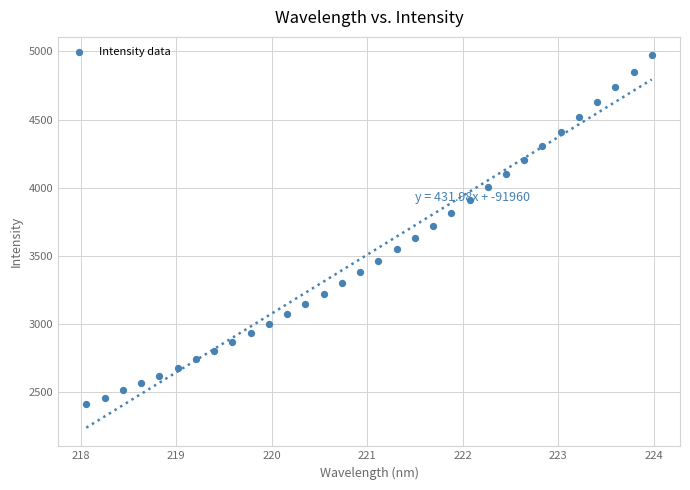

What is the range of X values (max minus min)?

5.9